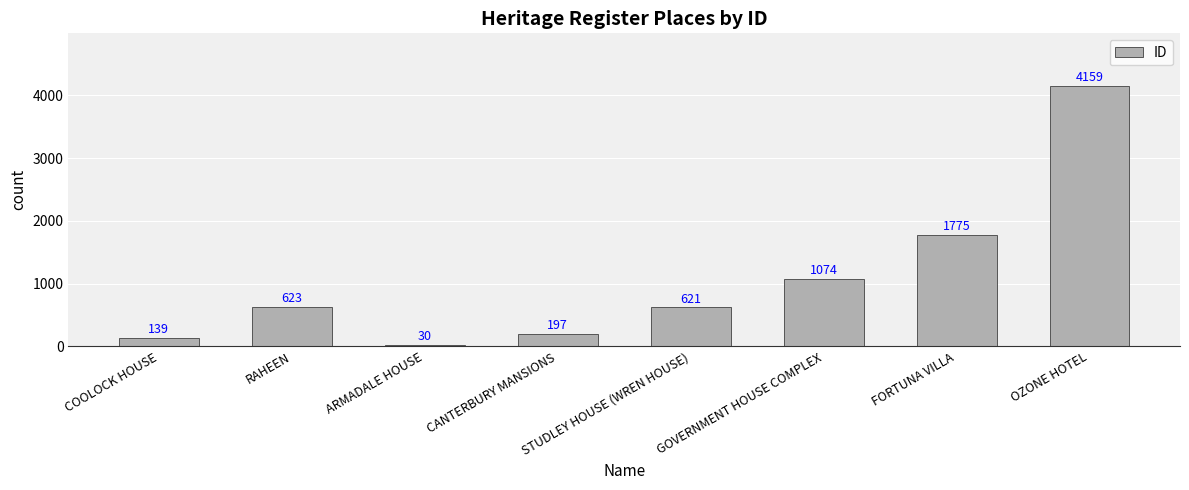

True or false: the data shows 1074 at GOVERNMENT HOUSE COMPLEX.

True